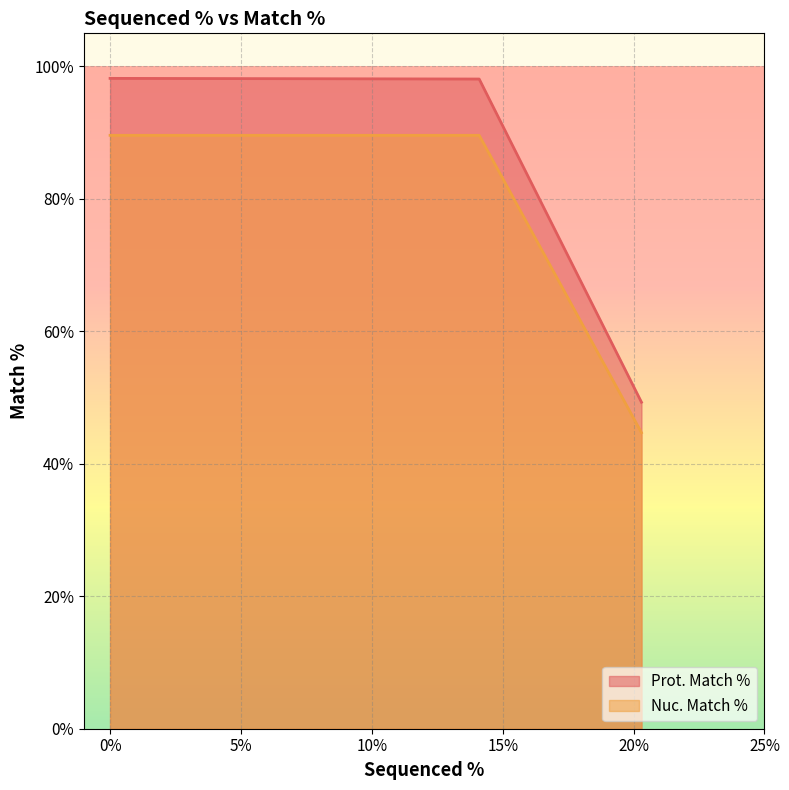

What is the label of the 2nd point from the right?

14.1